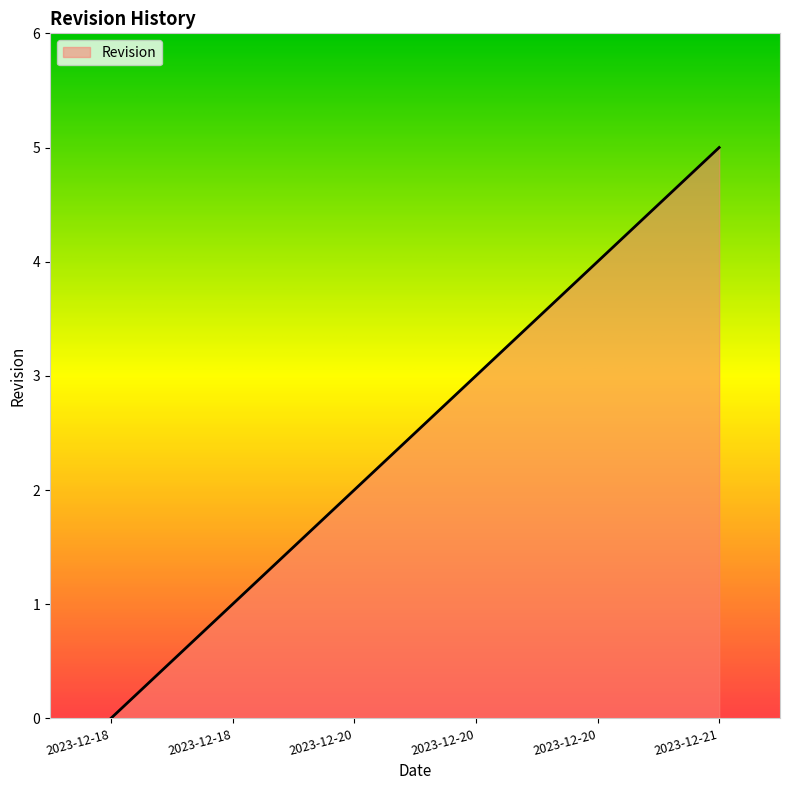

Is this an area chart (filled region under the line)?

Yes